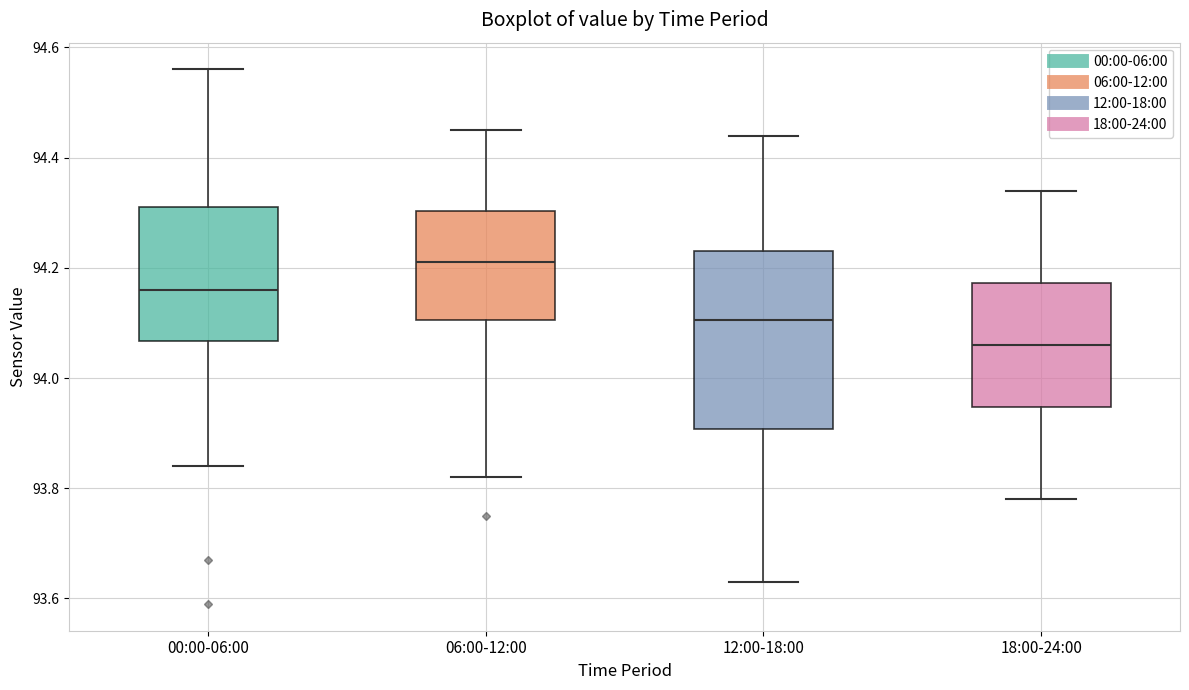

Reading left to right, transcribe this box plot: for each box, give where its median line is, the range the box spans, and where its two whiskers end, as read against the y-axis. The values are not printed on the chart, so give them approximately, as read against the axis.

00:00-06:00: median 94.16, box 94.06 to 94.32, whiskers 93.84 to 94.56
06:00-12:00: median 94.22, box 94.10 to 94.30, whiskers 93.82 to 94.46
12:00-18:00: median 94.10, box 93.90 to 94.24, whiskers 93.64 to 94.44
18:00-24:00: median 94.06, box 93.94 to 94.18, whiskers 93.78 to 94.34